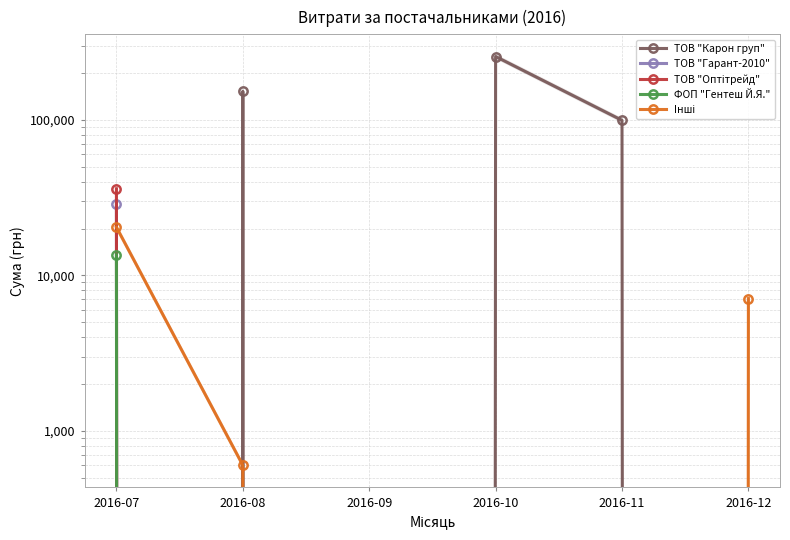

True or false: ТОВ "Оптітрейд" and ФОП "Гентеш Й.Я." cross at least once.

False